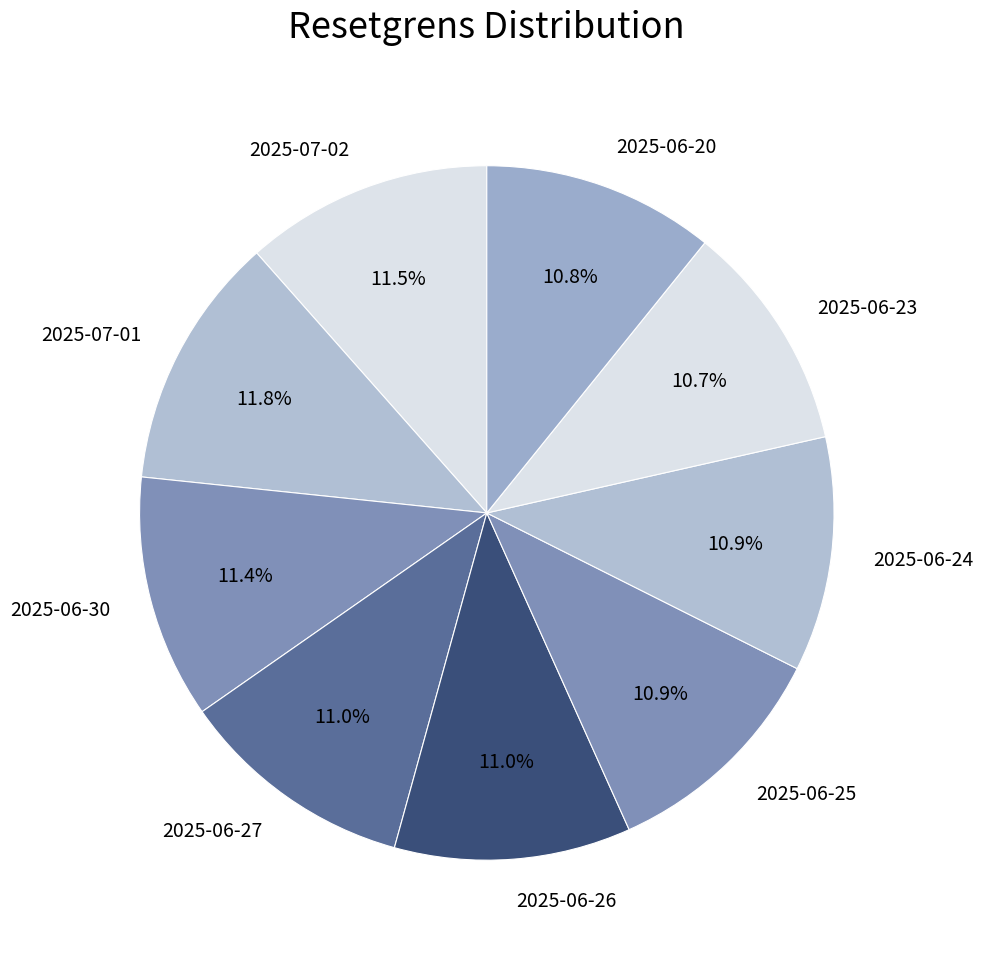

The 2025-06-20 slice represents 11% of the pie. True or false?

True